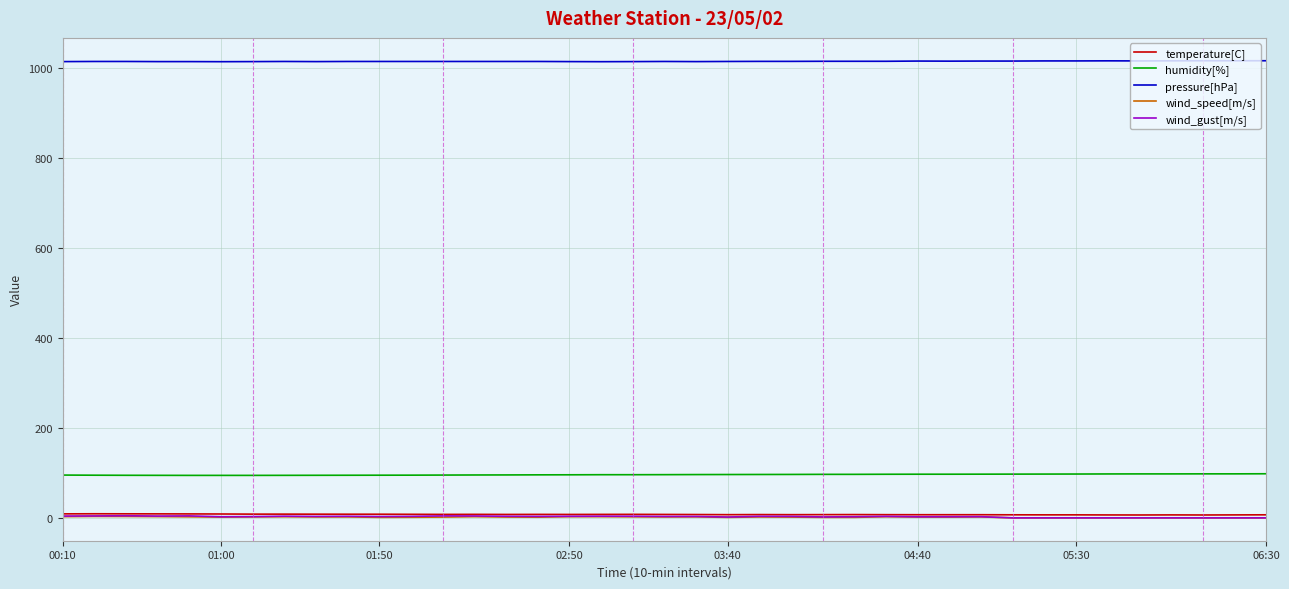

What is the maximum value shown in the chart?

1016.8